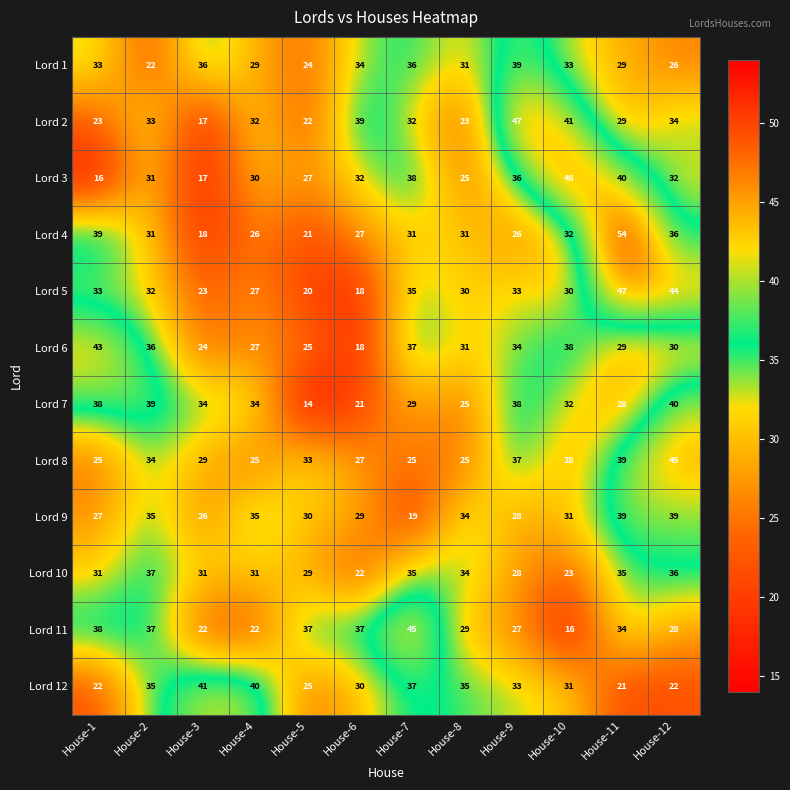

What is the spread (max minus min) of values at House-6?

21